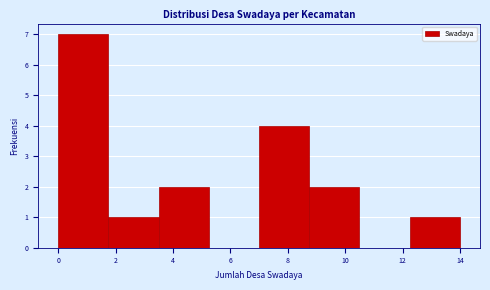

Reading left to right, list every bar in this chart as the range it spans on the x-axis followed by its height. Neither the bar edges nor the heights are printed on the chart, so give them approximately, as read against the axes.

0.00 to 1.75: 7
1.75 to 3.50: 1
3.50 to 5.25: 2
5.25 to 7.00: 0
7.00 to 8.75: 4
8.75 to 10.50: 2
10.50 to 12.25: 0
12.25 to 14.00: 1